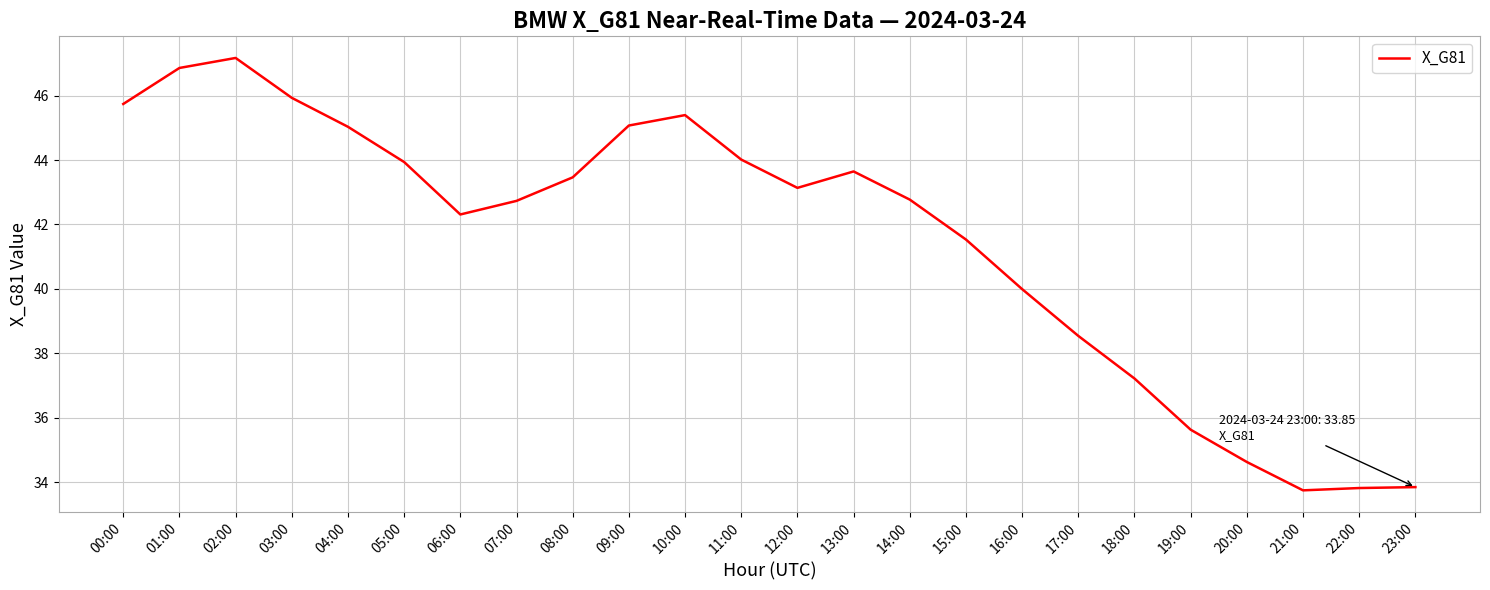

What is the sum of all values?

996.2